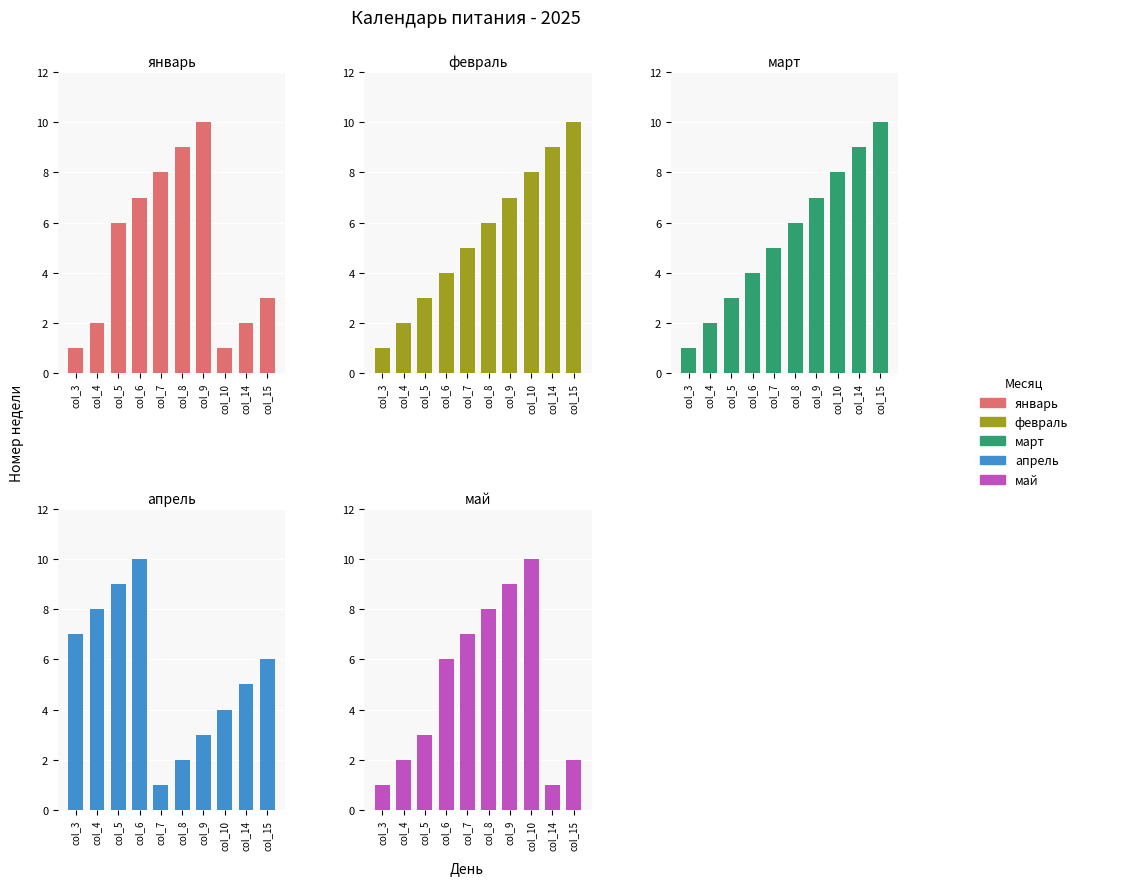

How many values in the апрель series exceed 6?

4